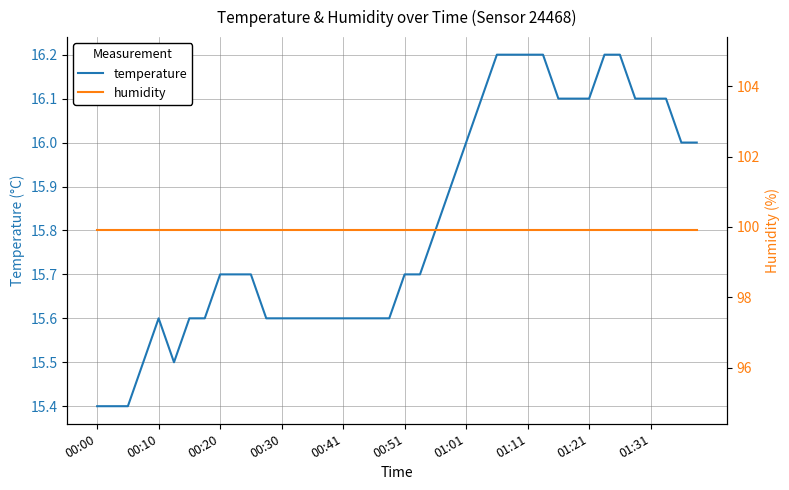

What is the value of the humidity point at the 11th from the left?

99.9